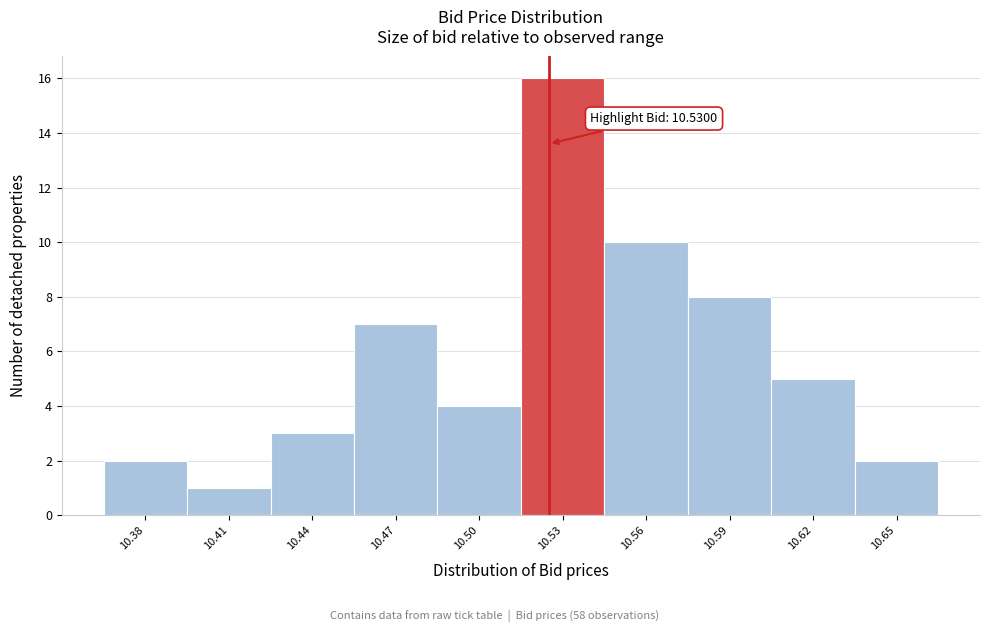

Reading right to left, transcribe all the data shown in this chart.

2	5	8	10	16	4	7	3	1	2